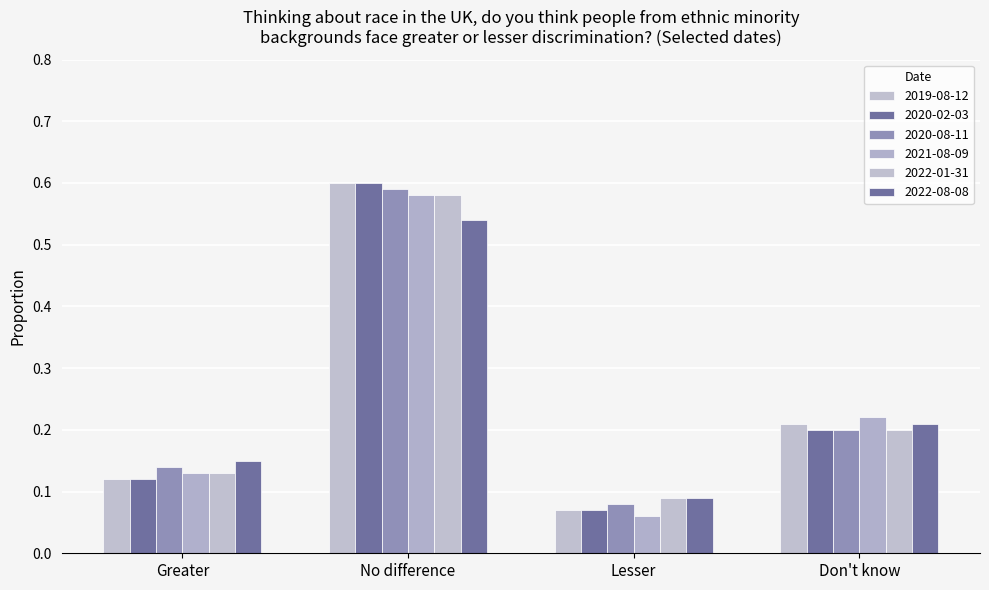

Does the chart contain any negative values?

No